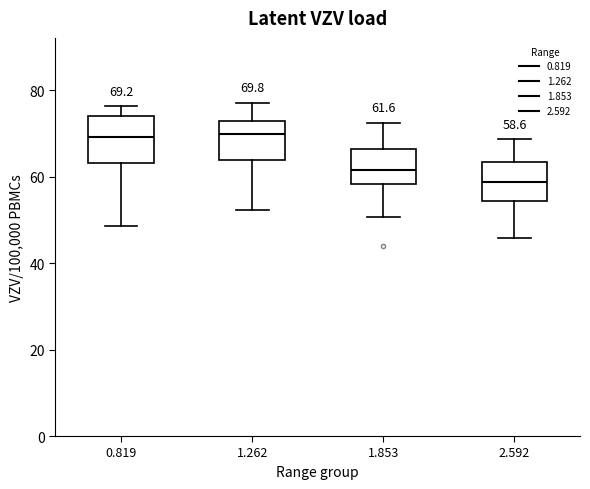

Which box has the lowest median line?

2.592